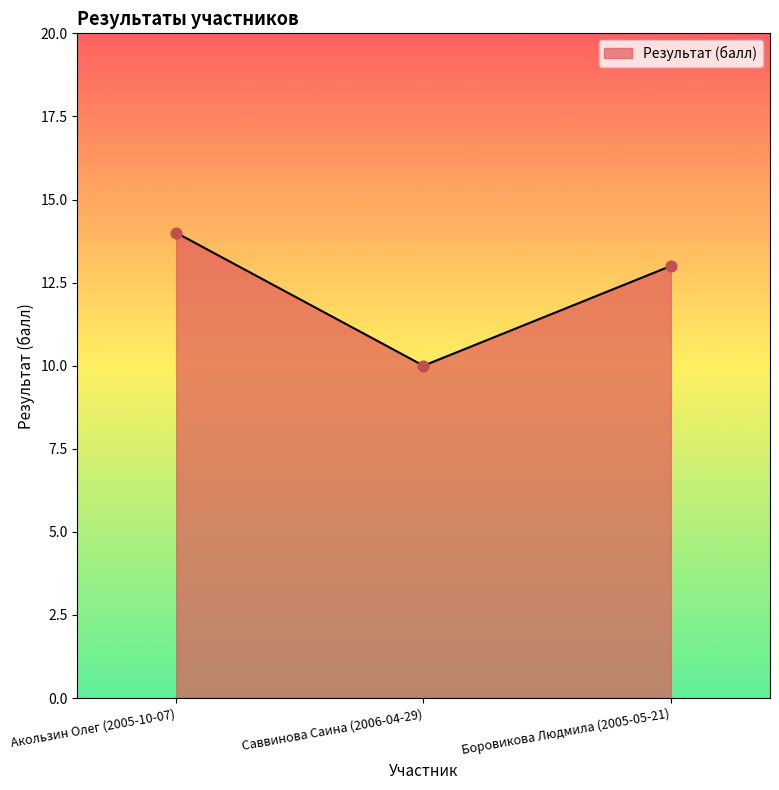

Between Акользин Олег (2005-10-07) and Саввинова Саина (2006-04-29), which is larger?

Акользин Олег (2005-10-07)